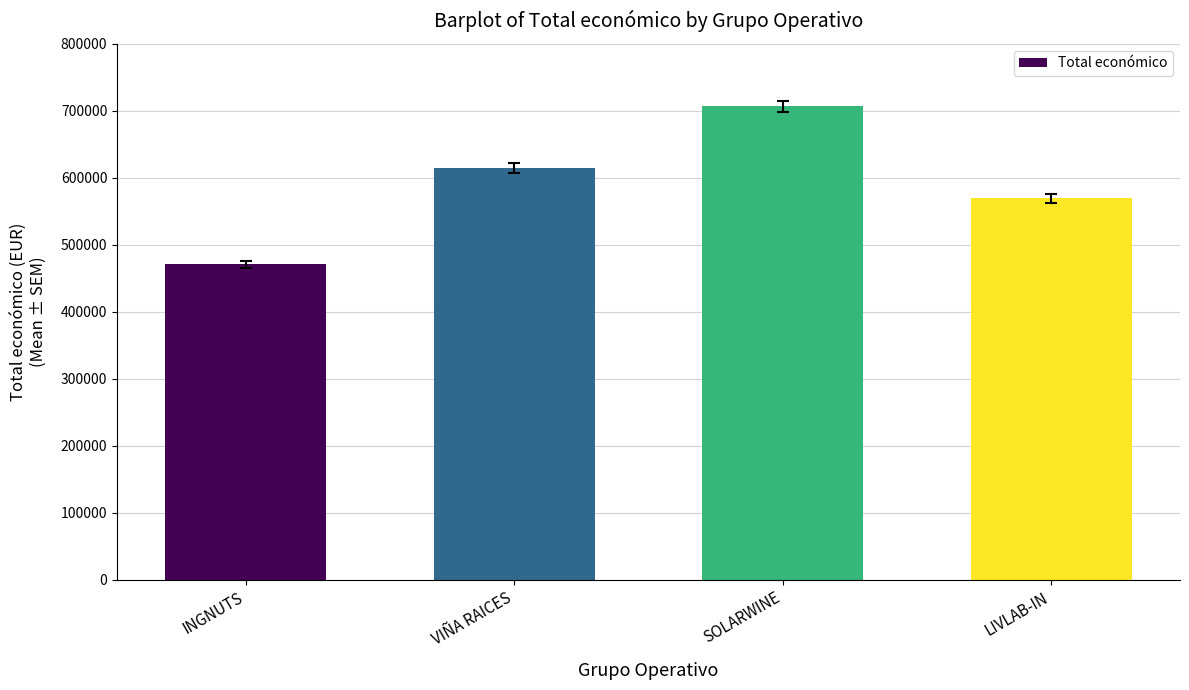

What is the difference between the maximum and minimum values?

236022